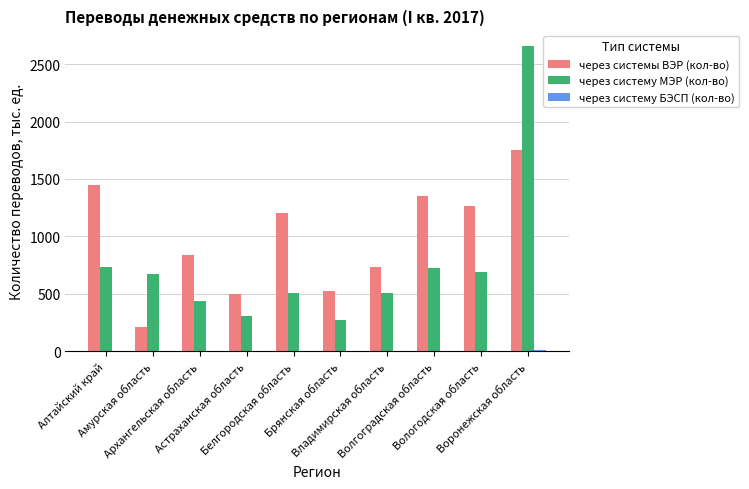

Count the number of categories in the chart.

10